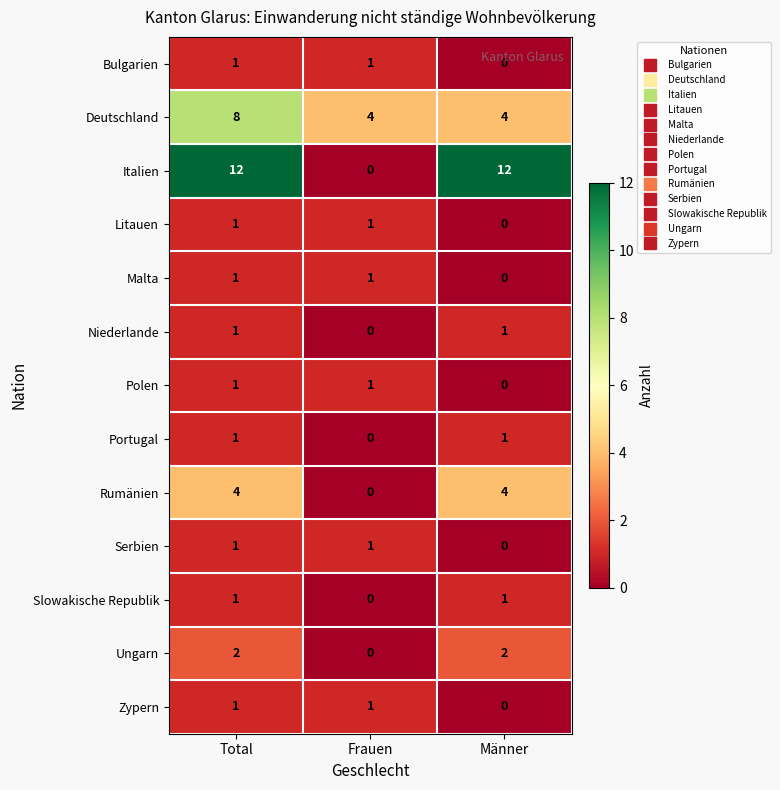

What is the difference between the maximum and second lowest values in the Deutschland series?

4